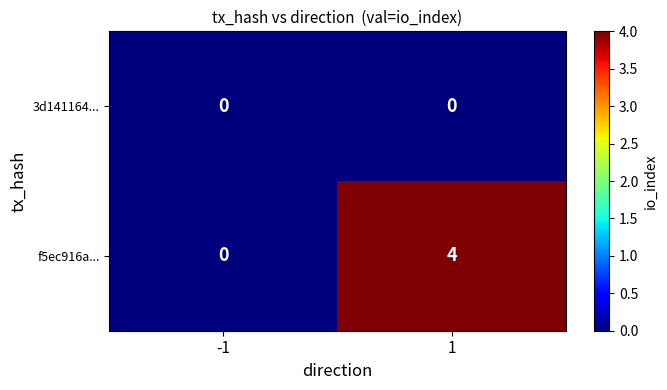

The 3d141164... series shows 0 at 1. True or false?

True